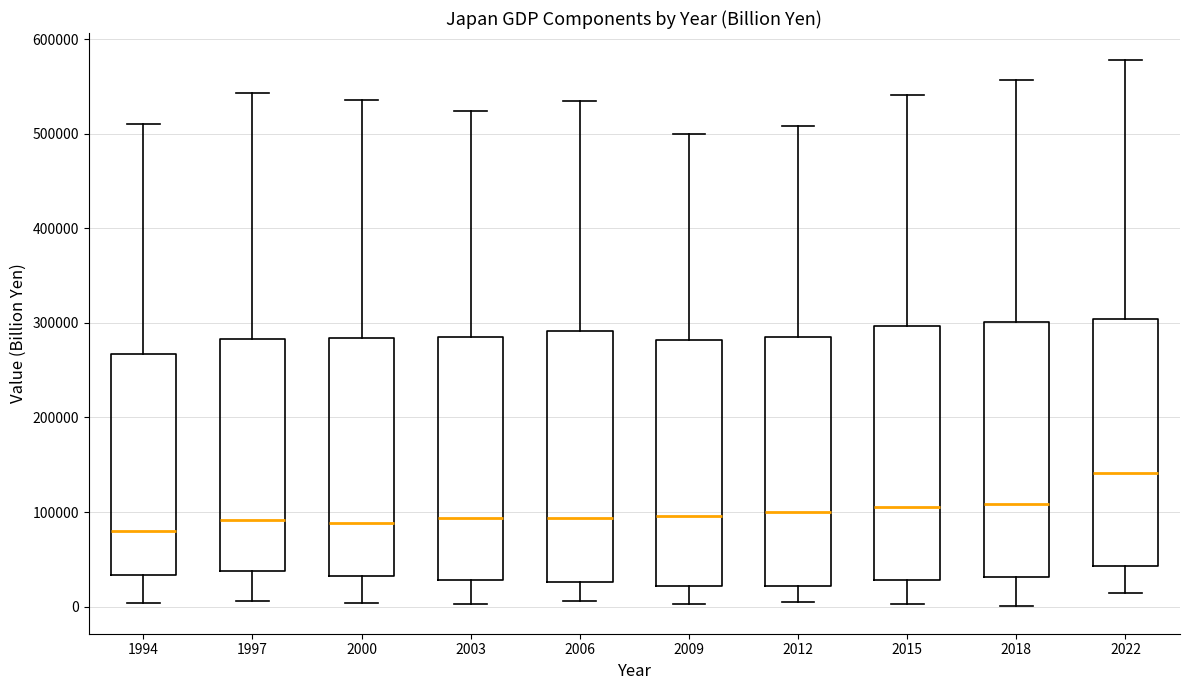

Reading left to right, transcribe this box plot: for each box, give where its median line is, the range the box spans, and where its two whiskers end, as read against the y-axis. The values are not printed on the chart, so give them approximately, as read against the axis.

1994: median 80000, box 30000 to 270000, whiskers 0 to 510000
1997: median 90000, box 40000 to 280000, whiskers 10000 to 540000
2000: median 90000, box 30000 to 280000, whiskers 0 to 540000
2003: median 90000, box 30000 to 280000, whiskers 0 to 520000
2006: median 90000, box 30000 to 290000, whiskers 10000 to 540000
2009: median 100000, box 20000 to 280000, whiskers 0 to 500000
2012: median 100000, box 20000 to 290000, whiskers 0 to 510000
2015: median 110000, box 30000 to 300000, whiskers 0 to 540000
2018: median 110000, box 30000 to 300000, whiskers 0 to 560000
2022: median 140000, box 40000 to 300000, whiskers 10000 to 580000